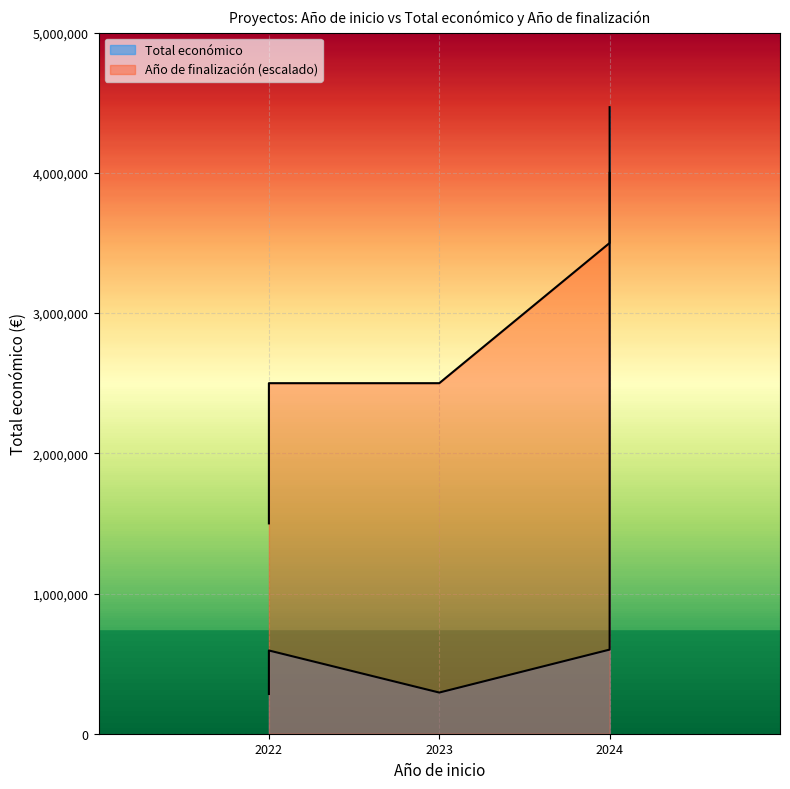

How many values in the Total económico series exceed 593713?

2